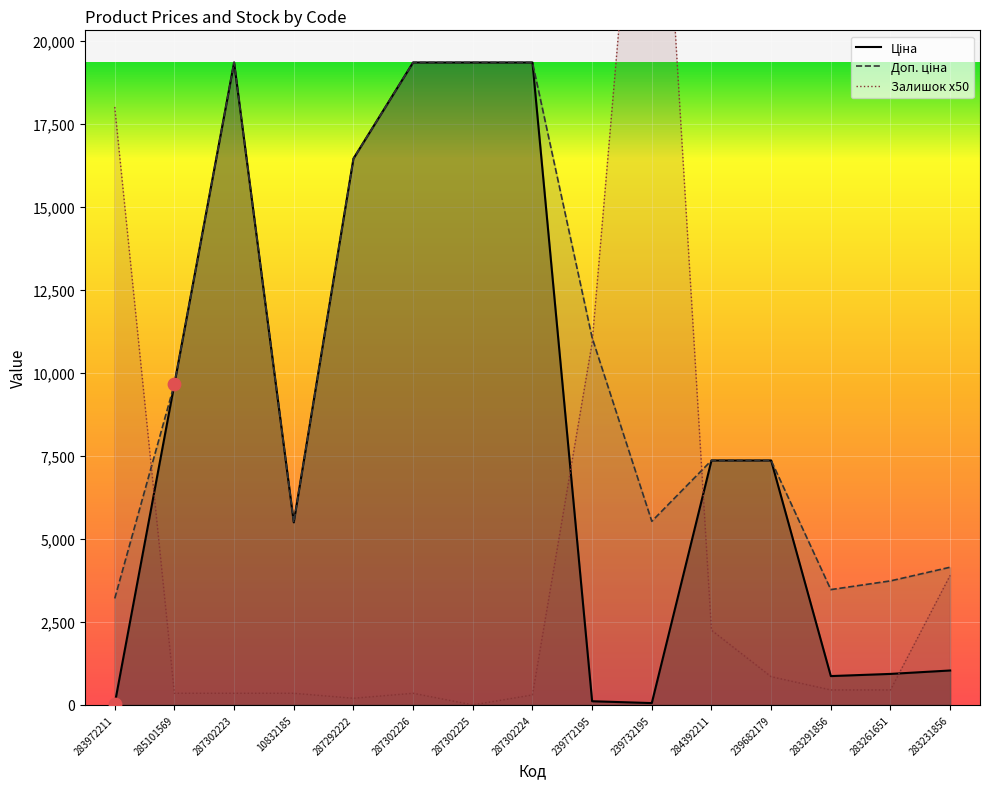

Which series has the largest total across all categories?

Доп. ціна